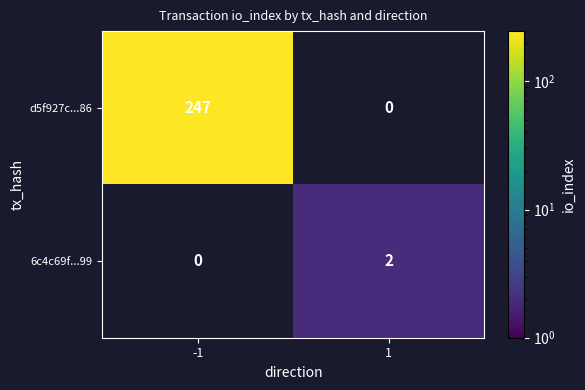

Read the d5f927c...86 value at -1, to the nearest 10.

250